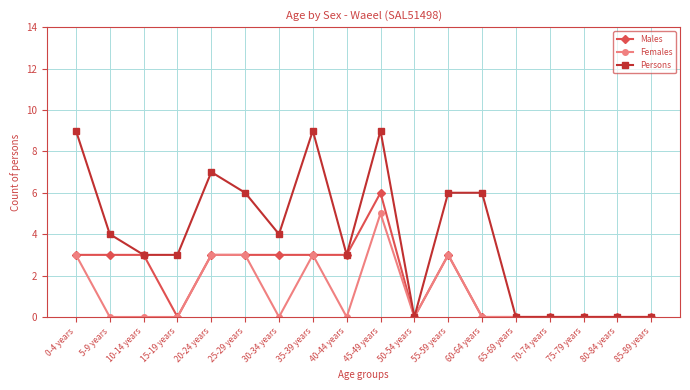

Reading right to left, list all the values displayed in this chart.

Males: 0	0	0	0	0	0	3	0	6	3	3	3	3	3	0	3	3	3
Females: 0	0	0	0	0	0	3	0	5	0	3	0	3	3	0	0	0	3
Persons: 0	0	0	0	0	6	6	0	9	3	9	4	6	7	3	3	4	9